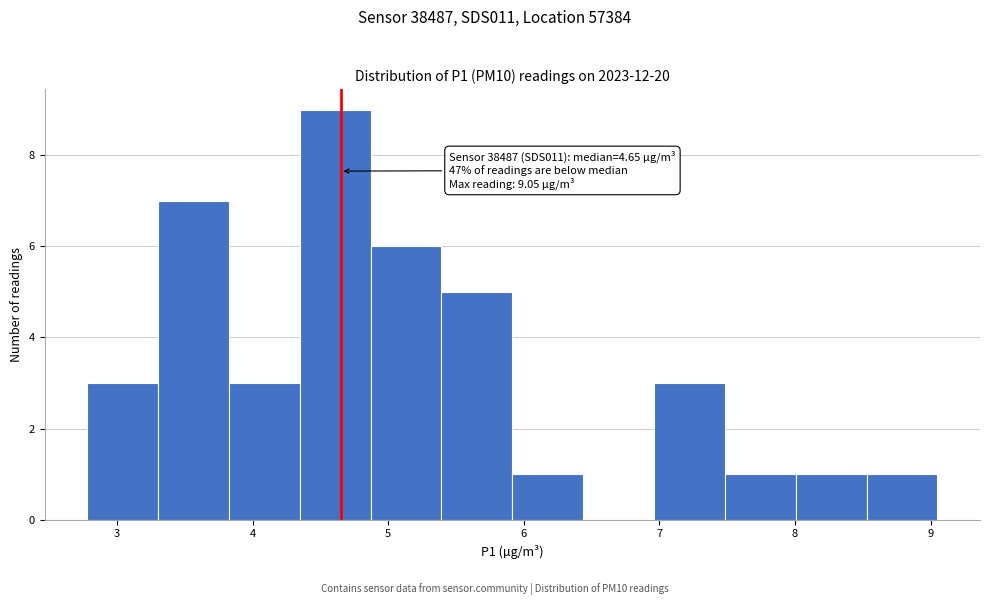

Over which range of the x-axis is the bar tallest?

4.3 to 4.9